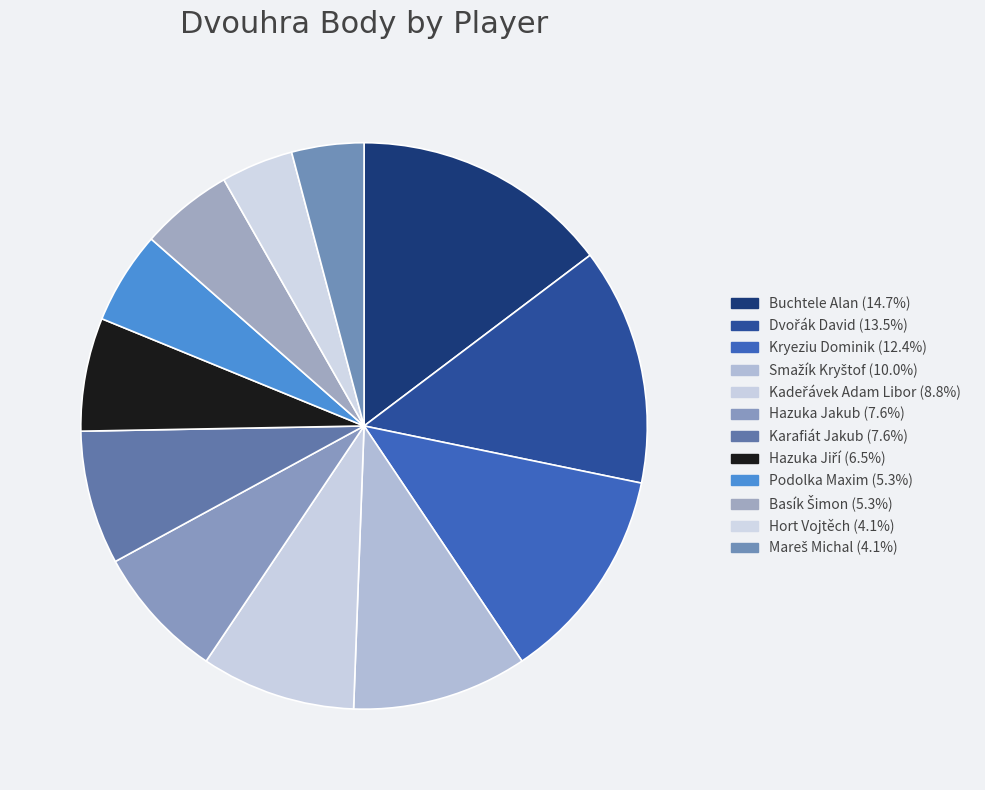

How many slices are in this pie chart?

12